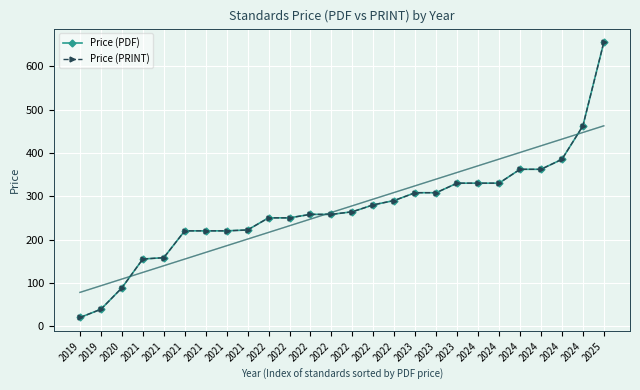

What are all the series names shown in the legend?

Price (PDF), Price (PRINT)